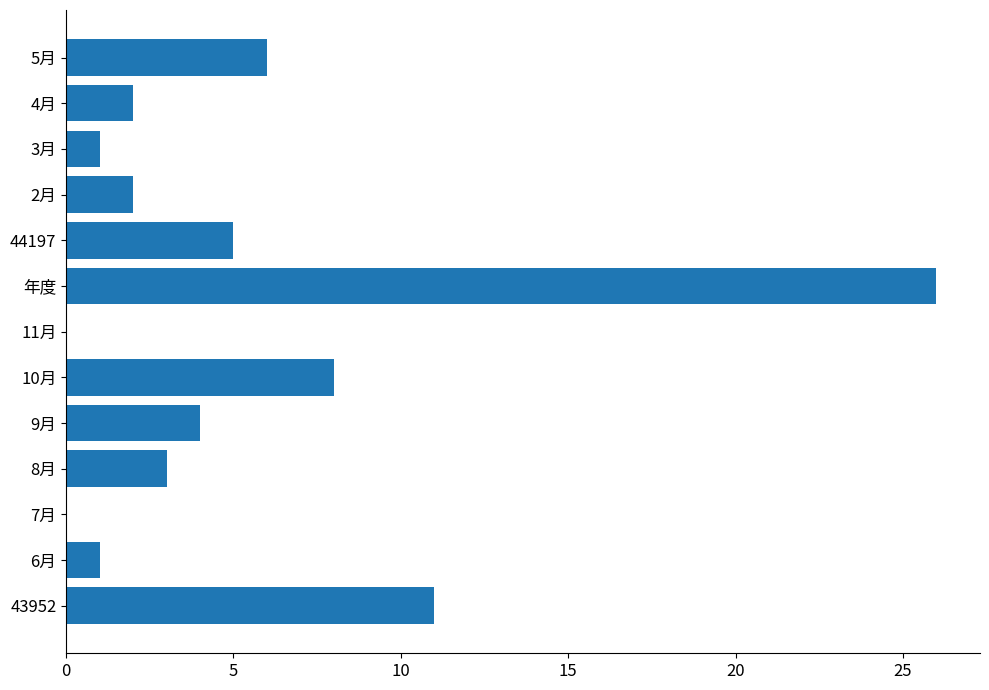

What is the sum of all values?

69